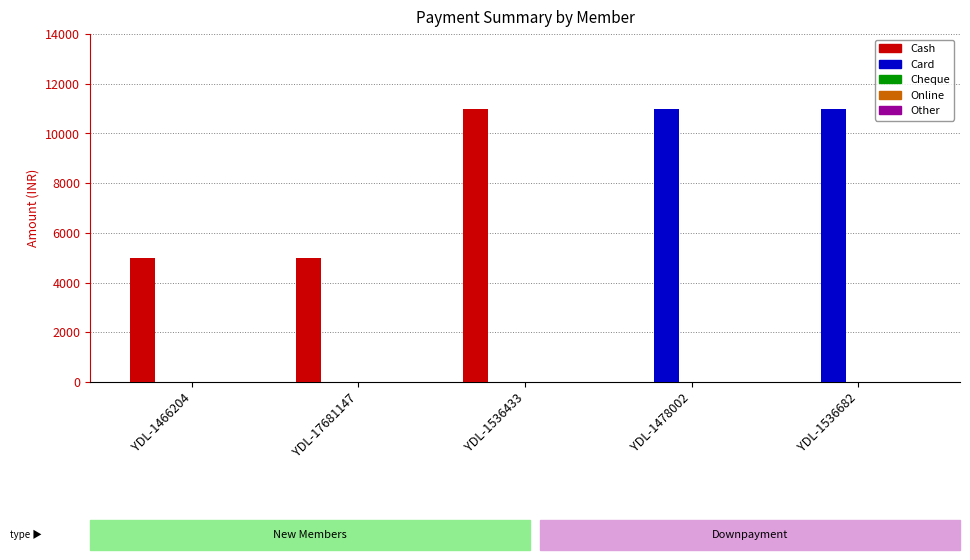

What is the maximum value for Cash?

11000